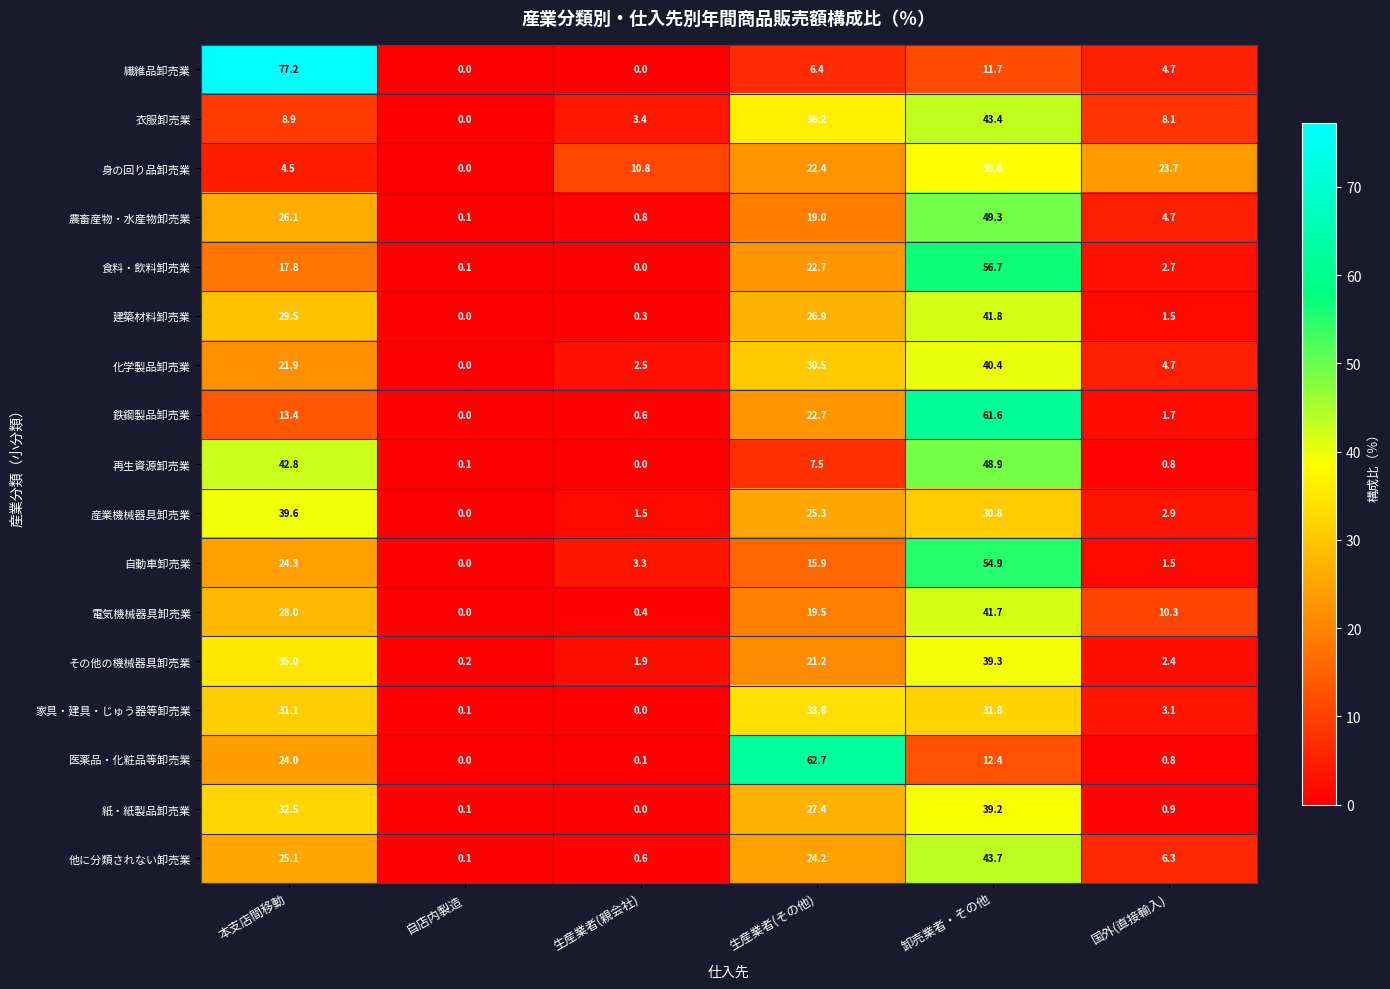

The その他の機械器具卸売業 series shows 1.0 at 生産業者(親会社). True or false?

False